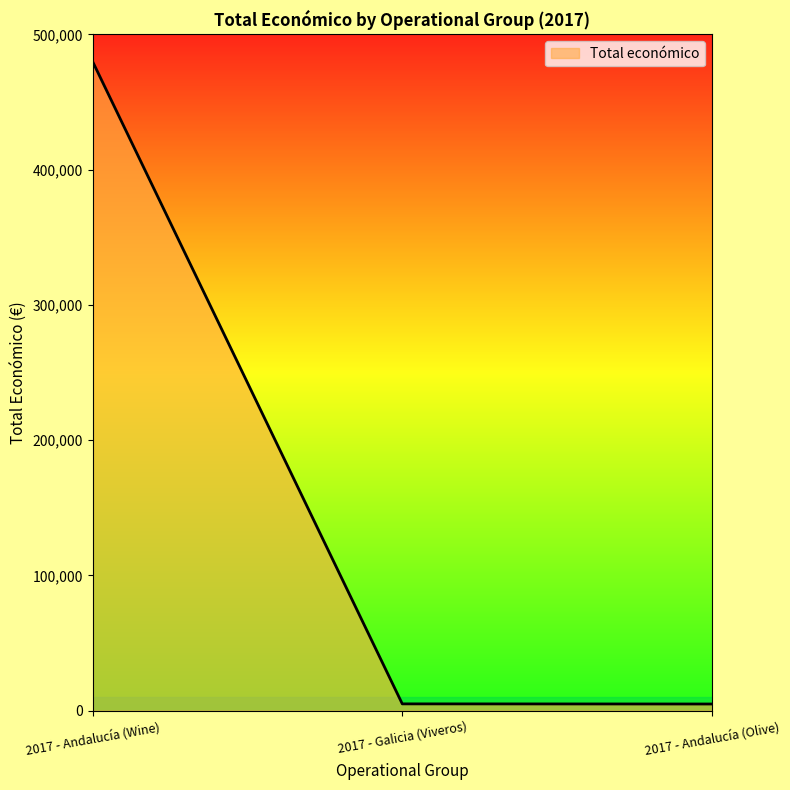

What is the average value?

163148